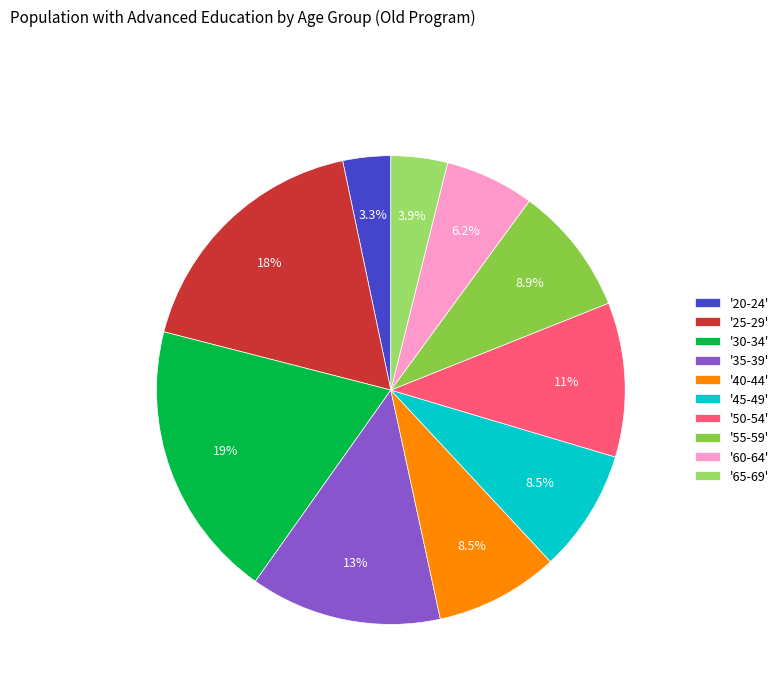

Between '50-54' and '35-39', which is larger?

'35-39'